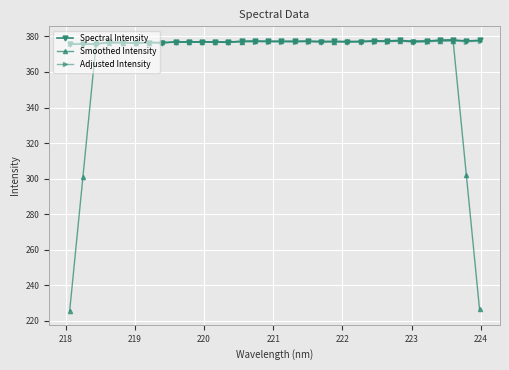

Which series has the largest range (max minus min)?

Smoothed Intensity